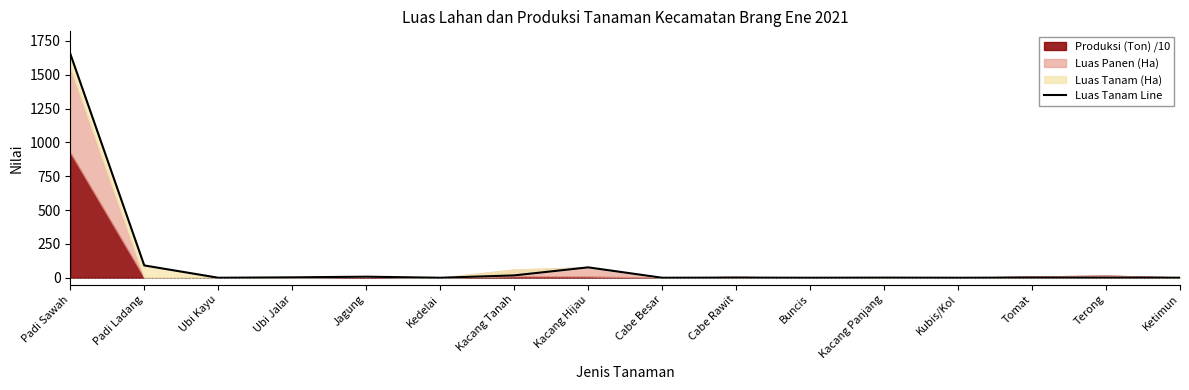

Where is the first local maximum?

Jagung